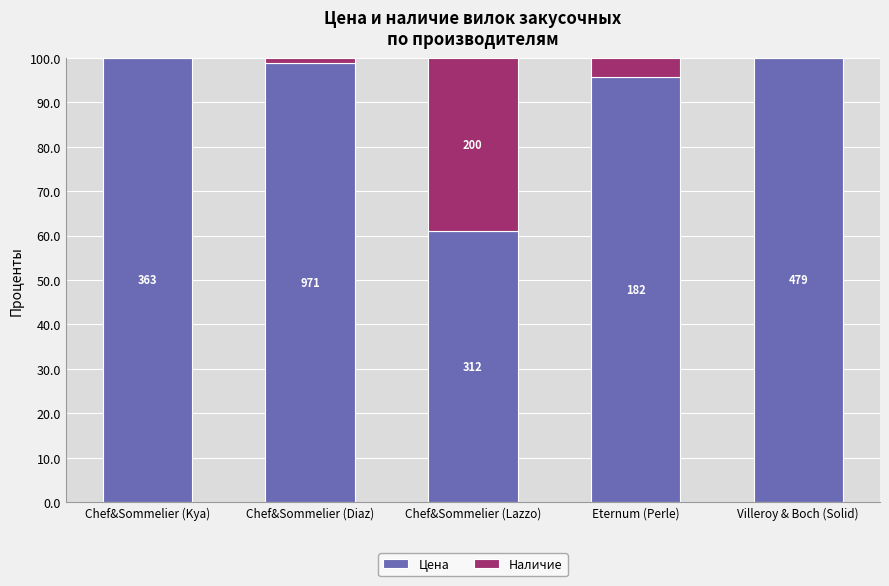

What are all the series names shown in the legend?

Цена, Наличие